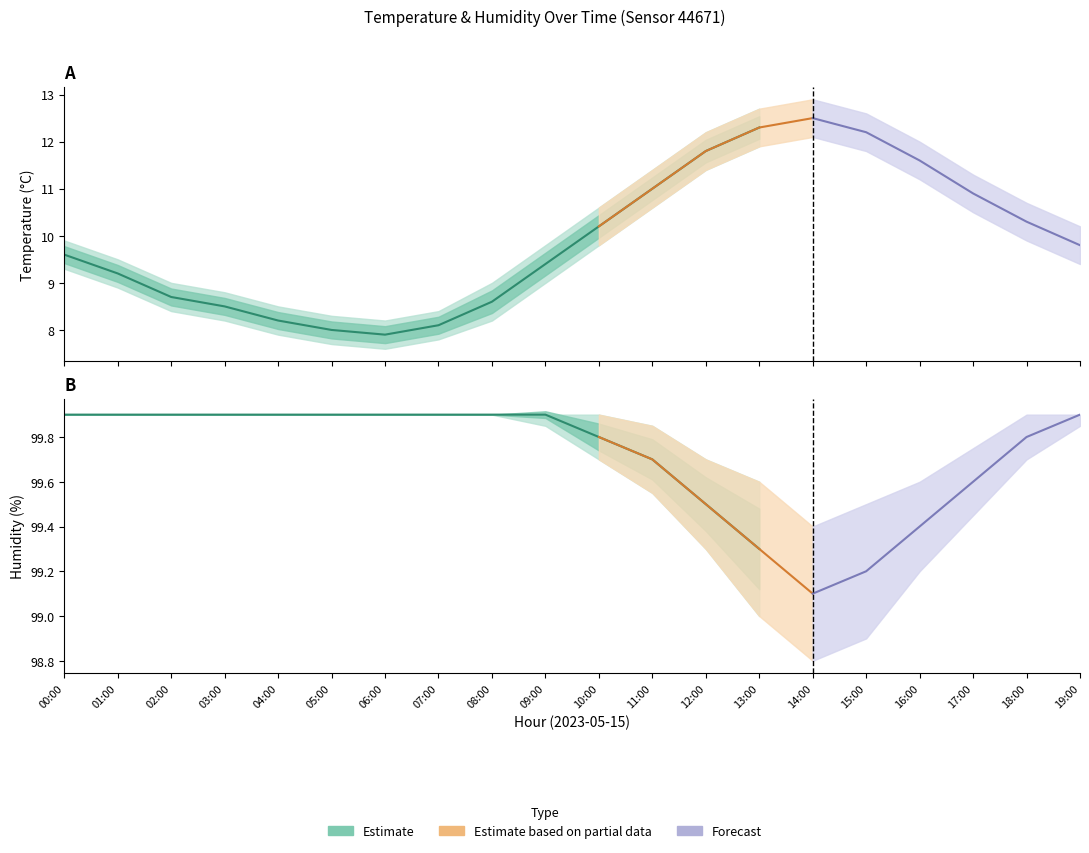

In temperature, how many points are higher than both neighbors (excluding endpoints)?

1